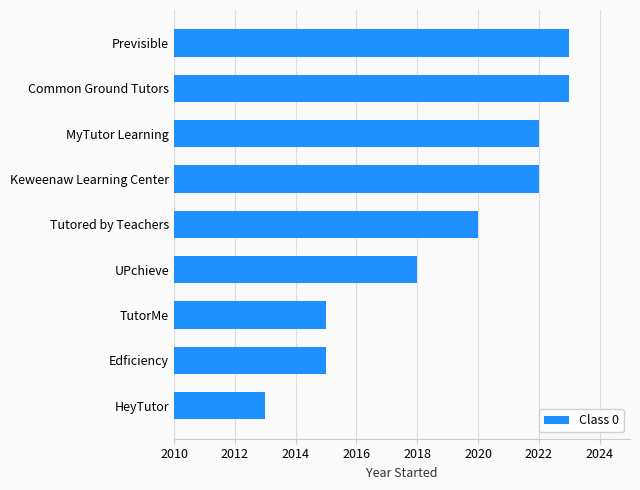

What is the difference between the maximum and minimum values?

10